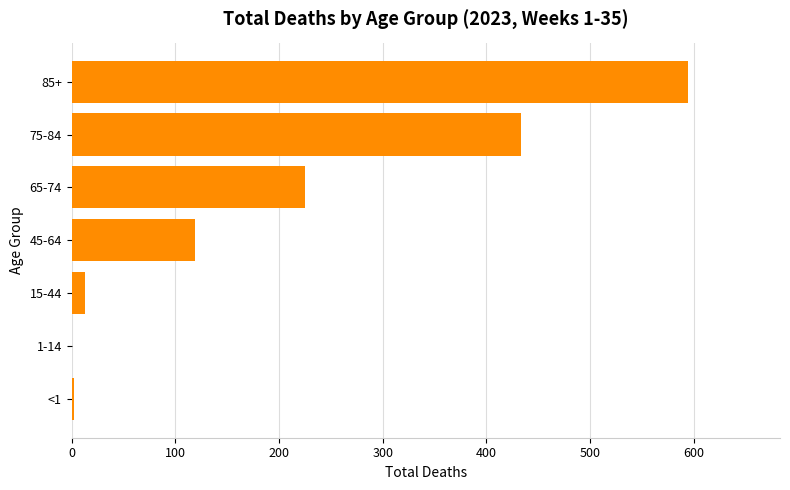

Where is the data nearest to the value 297?

65-74